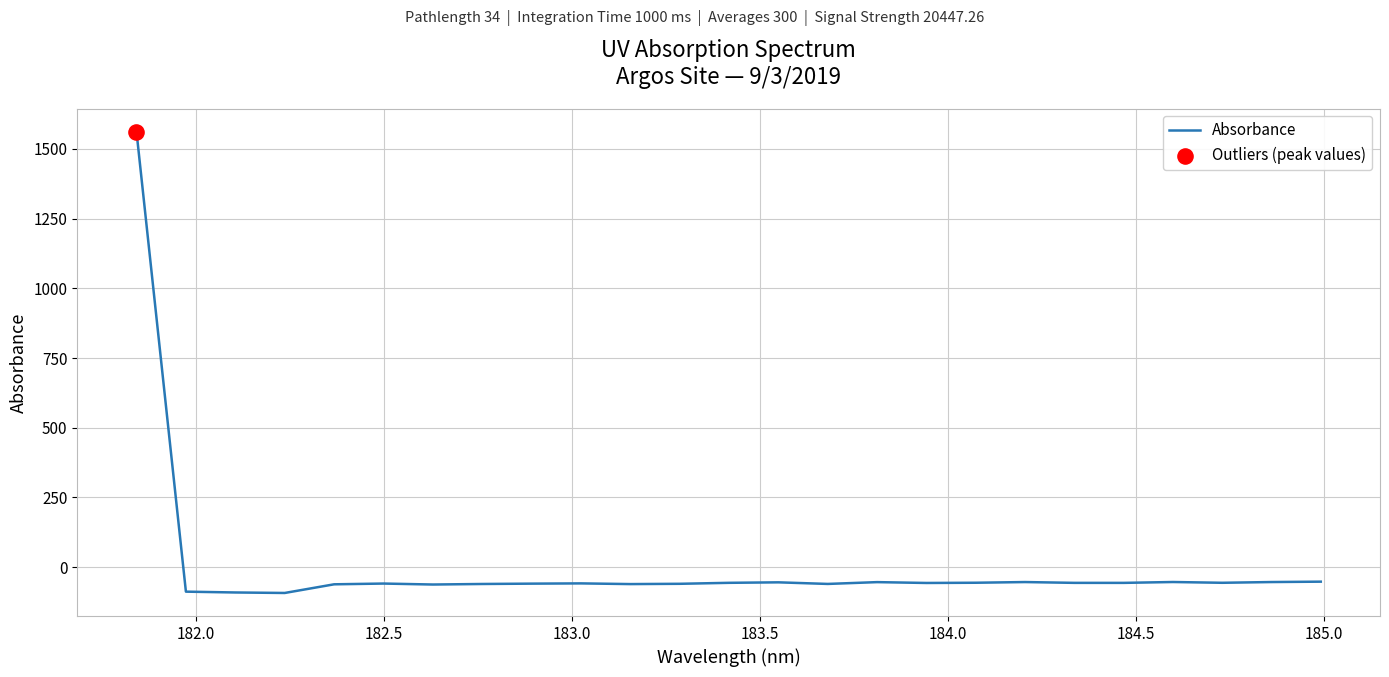

What is the smallest value displayed?

-92.7